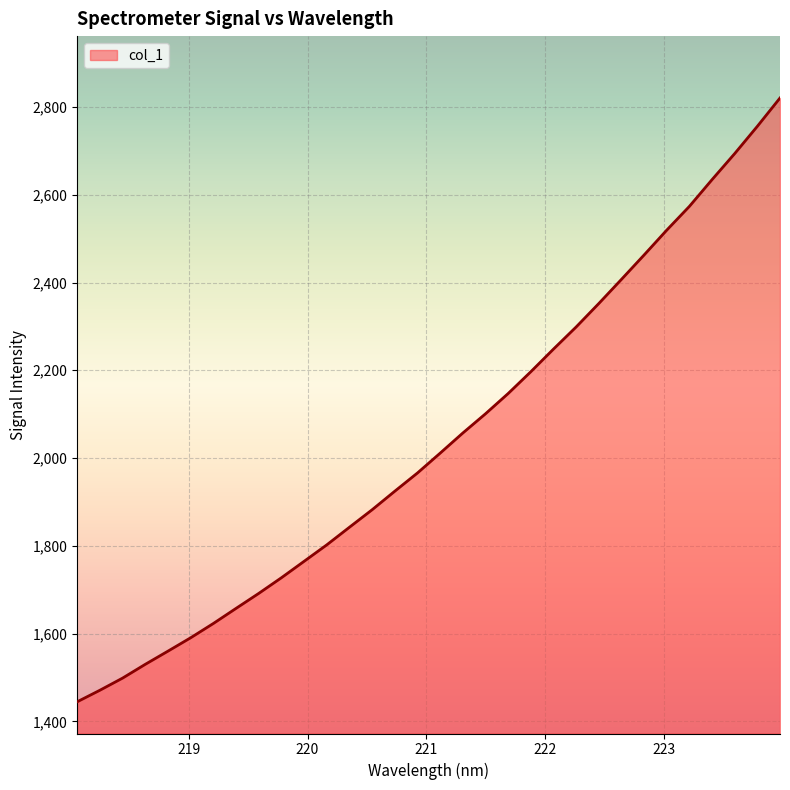

What is the smallest value displayed?

1444.5